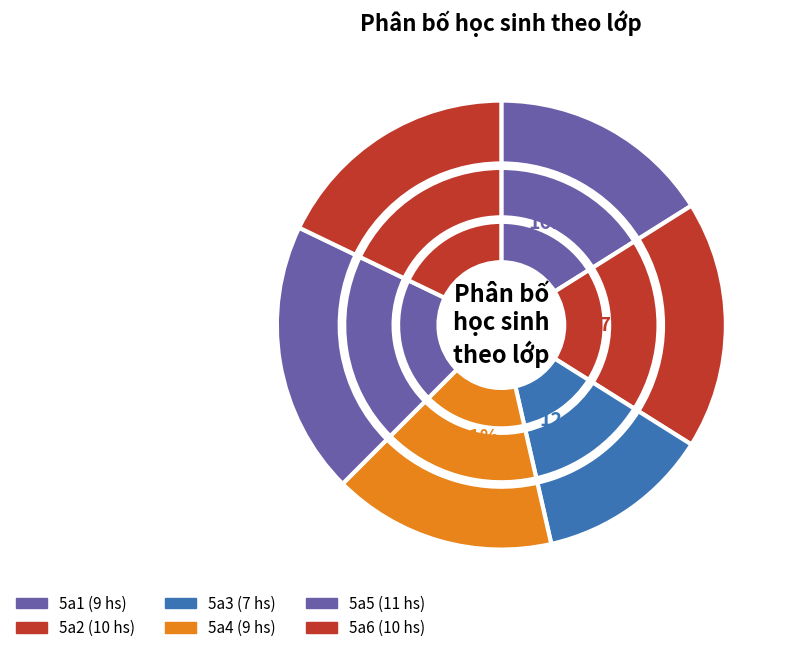

What is the smallest slice in the pie chart?

5a3